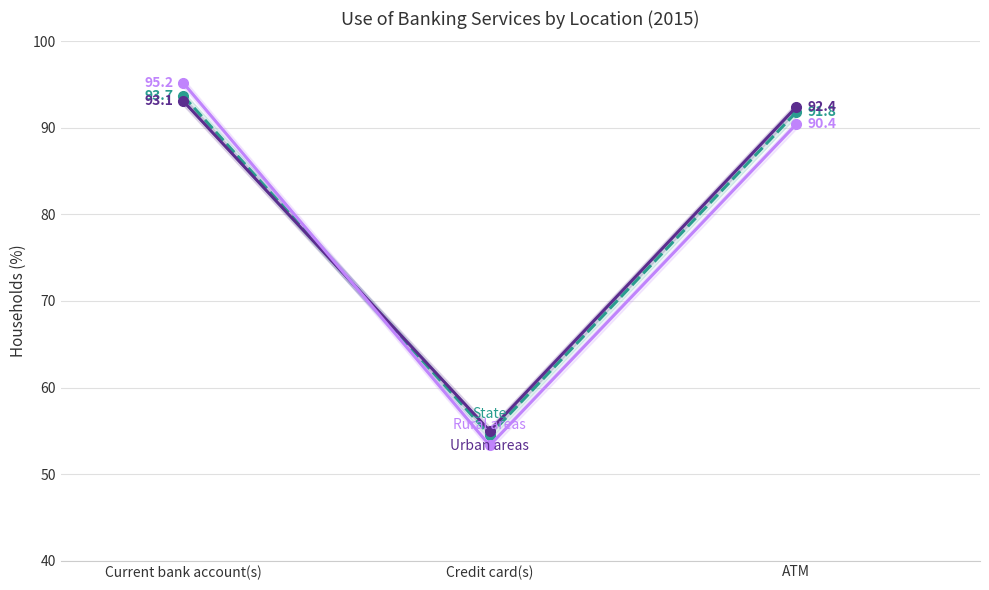

What is the difference between the maximum and minimum values in the Urban areas series?

38.1